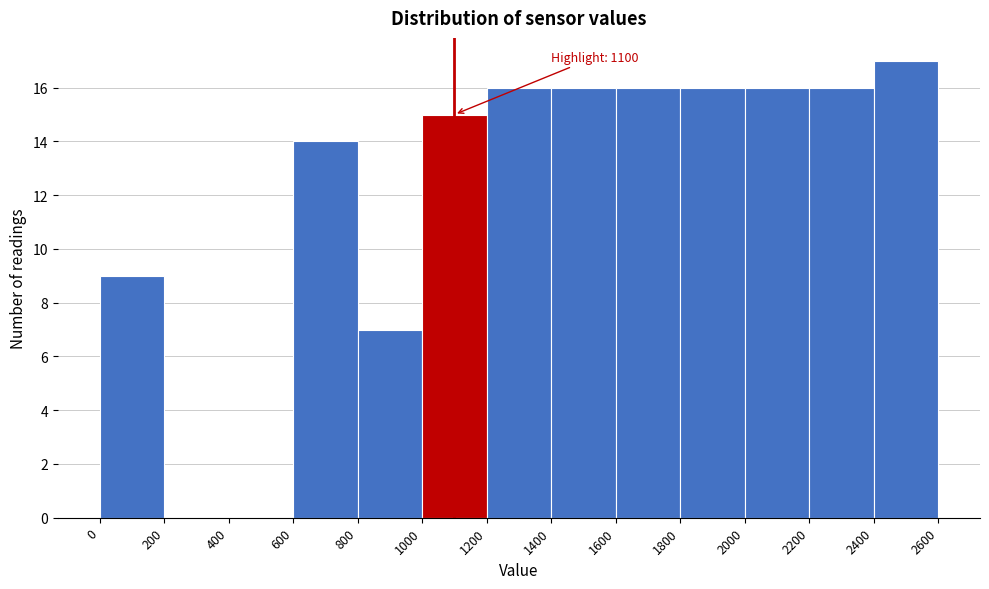

Which range on the x-axis has the tallest bar?

2400 to 2600